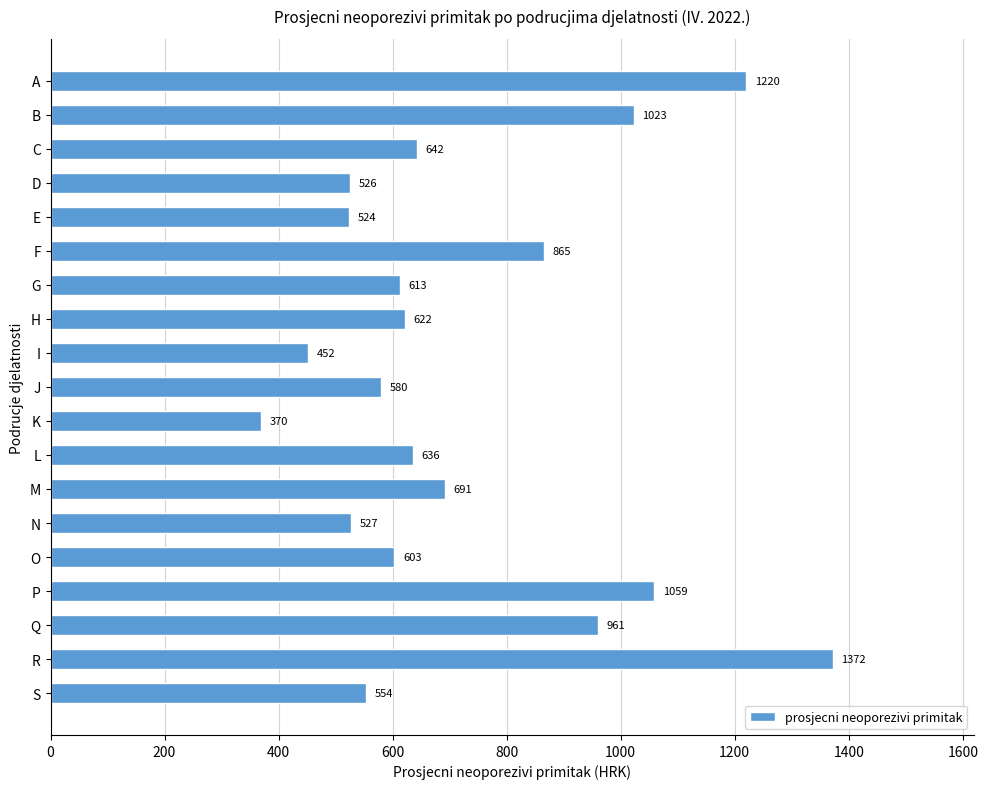

Reading top to bottom, list all the values displayed in this chart.

1220	1023	642	526	524	865	613	622	452	580	370	636	691	527	603	1059	961	1372	554